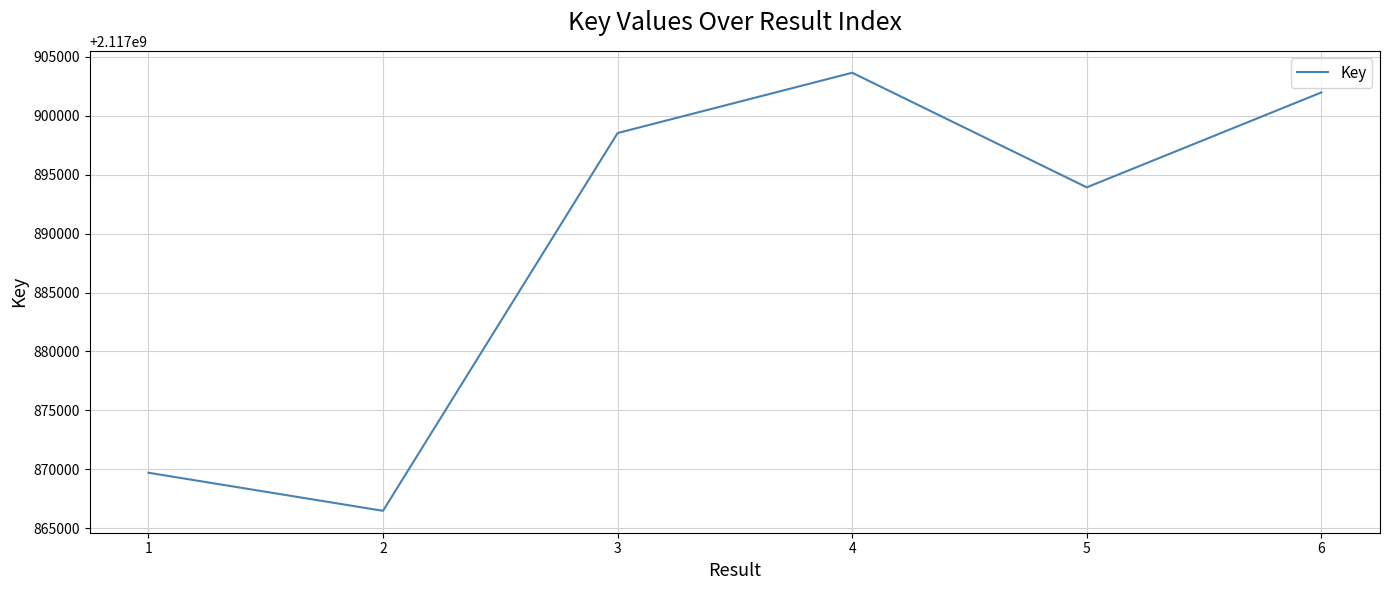

The chart shows a value of 2117893923 at 5. True or false?

True